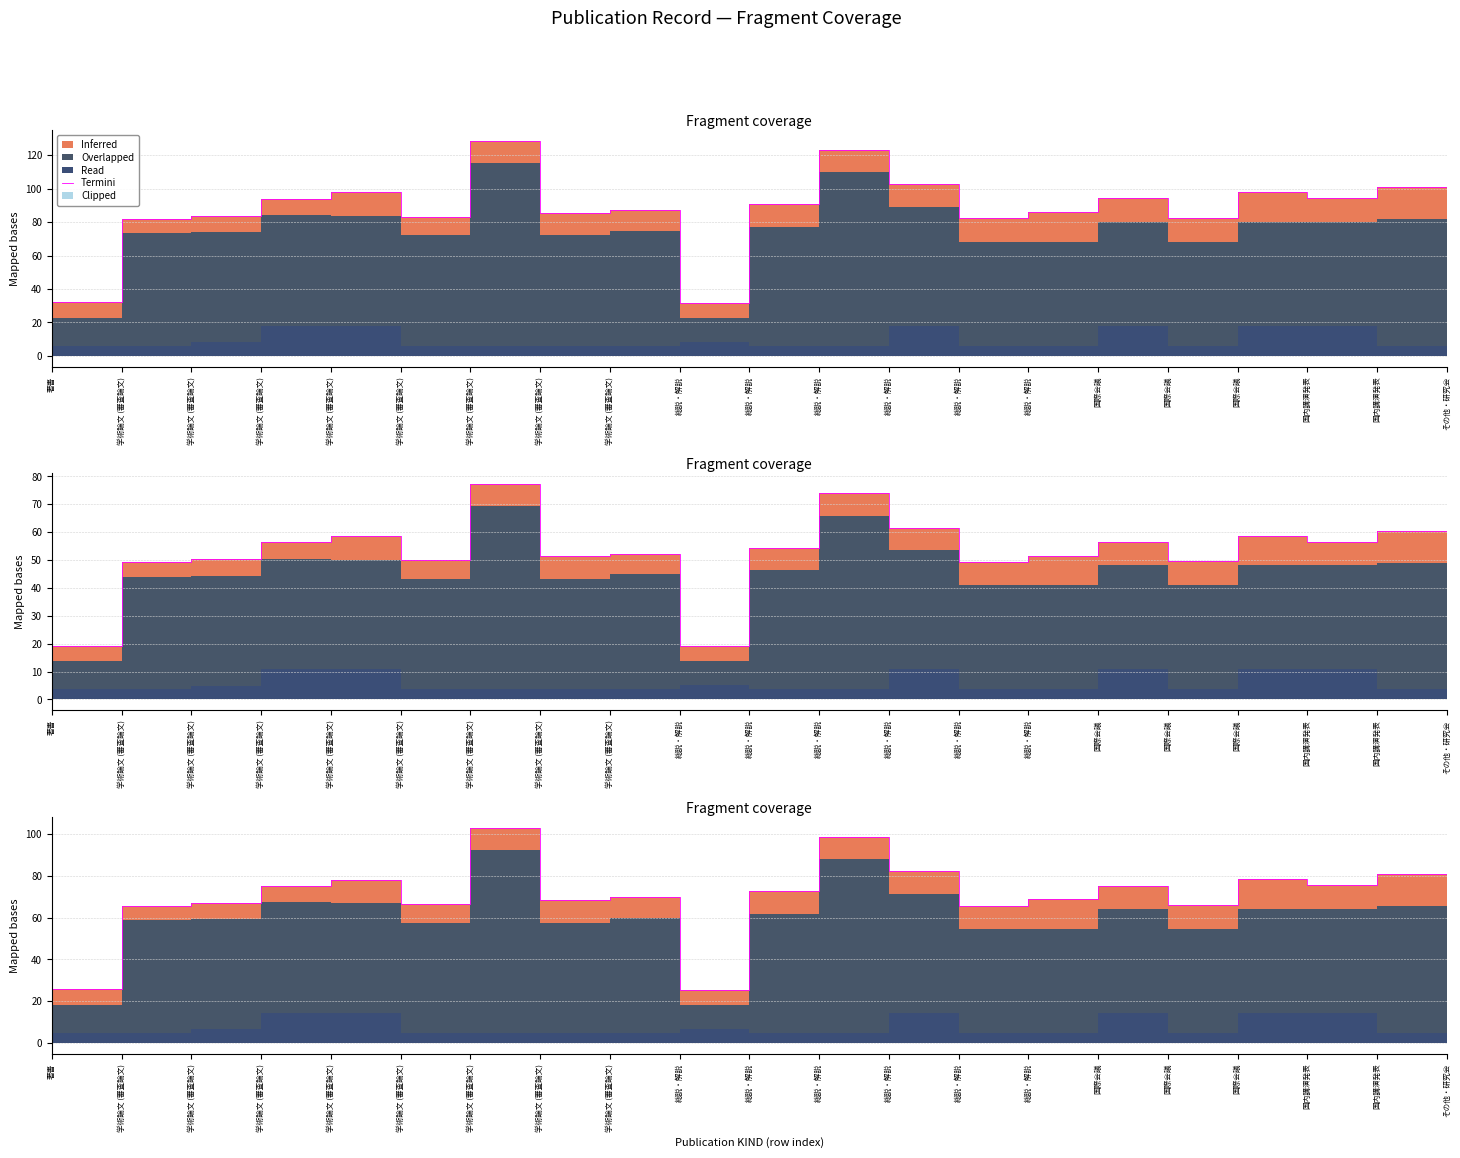

The chart shows a value of 80.8 at 国内講演発表. True or false?

True